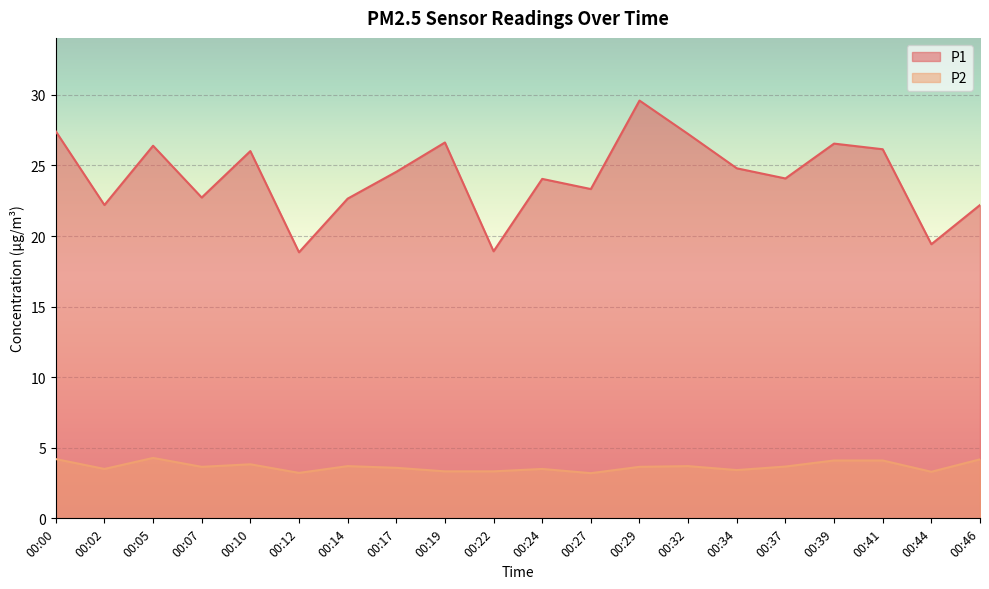

What is the value of the P1 point at the 4th from the left?

22.7